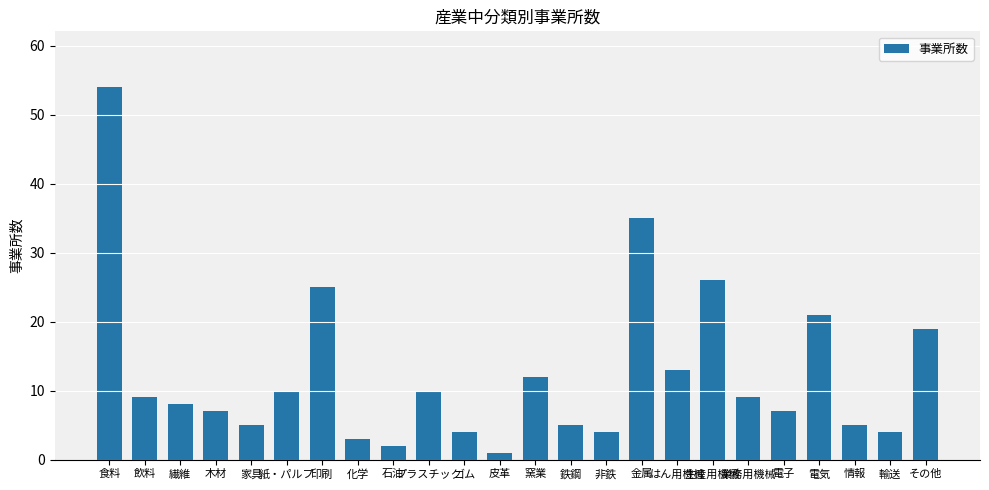

True or false: the data shows 9 at 飲料.

True